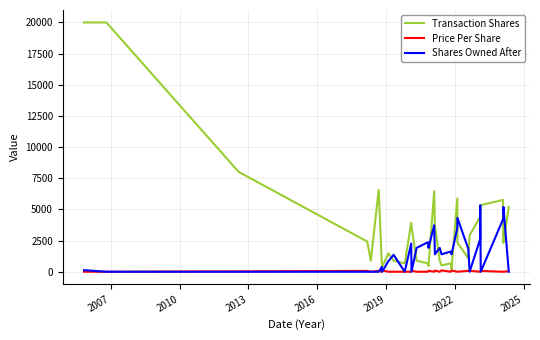

What is the greatest value displayed?

20000.0